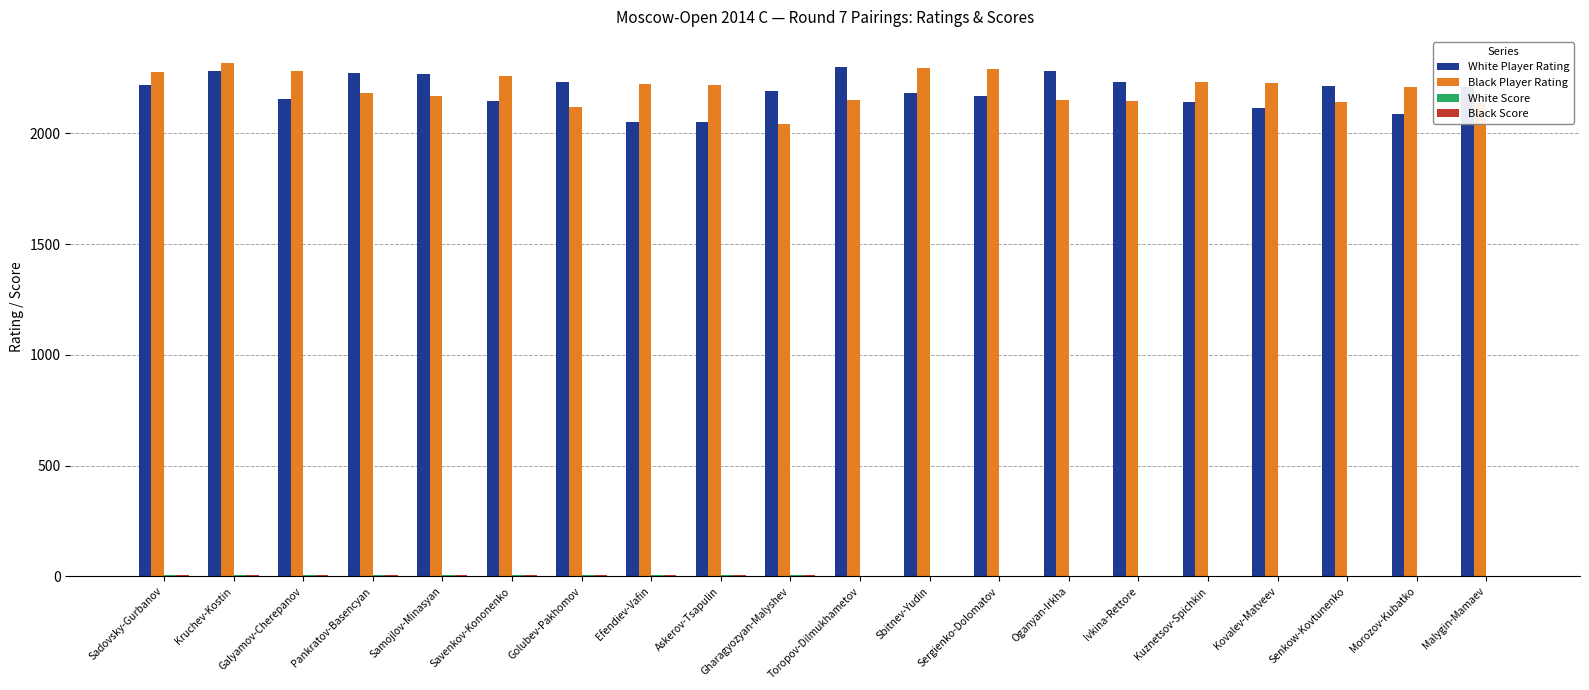

What is the maximum value shown in the chart?

2319.0